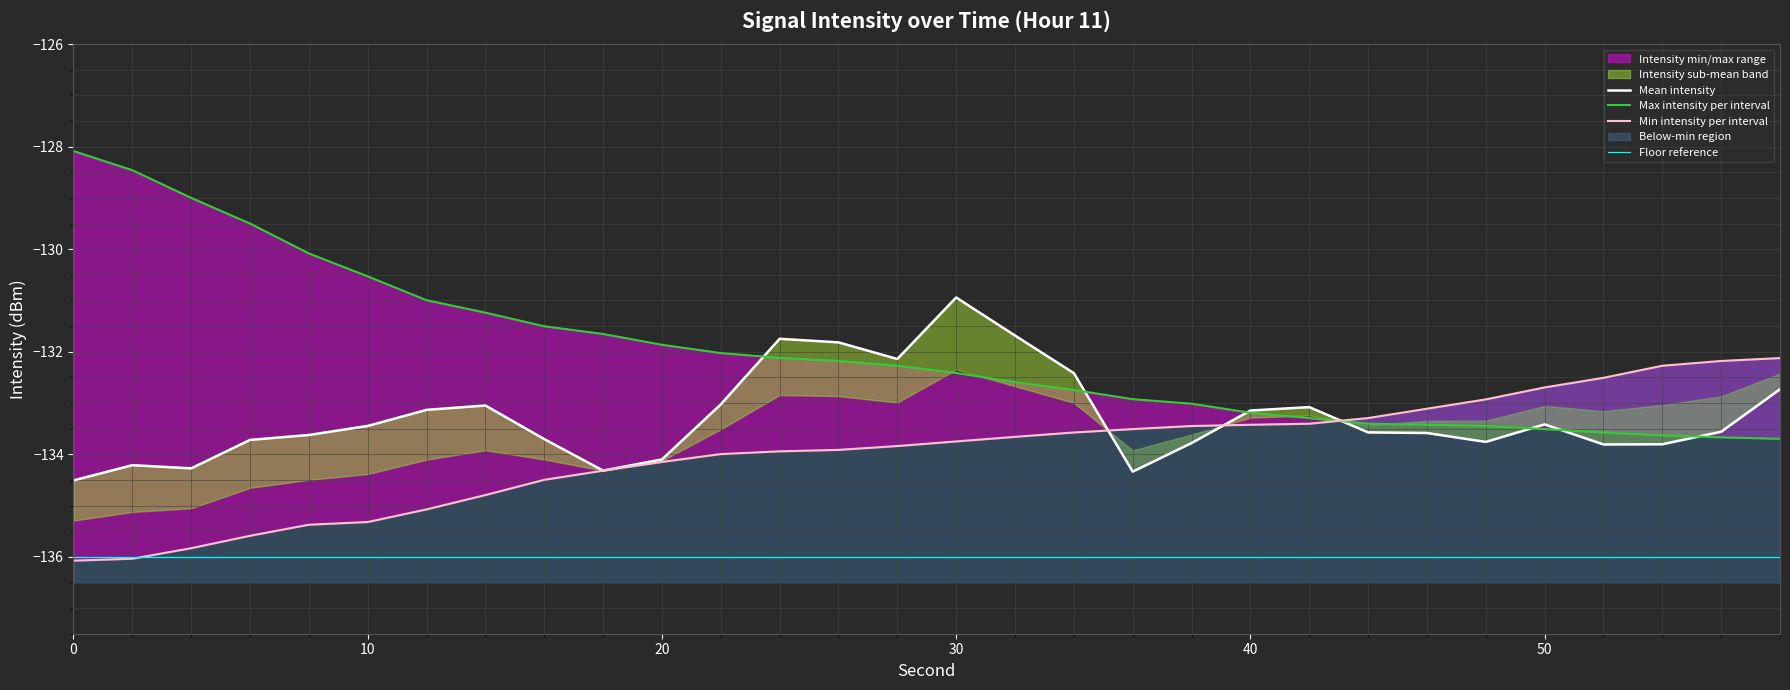

Is it true that intensity_min equals -48.0 at 14?

False